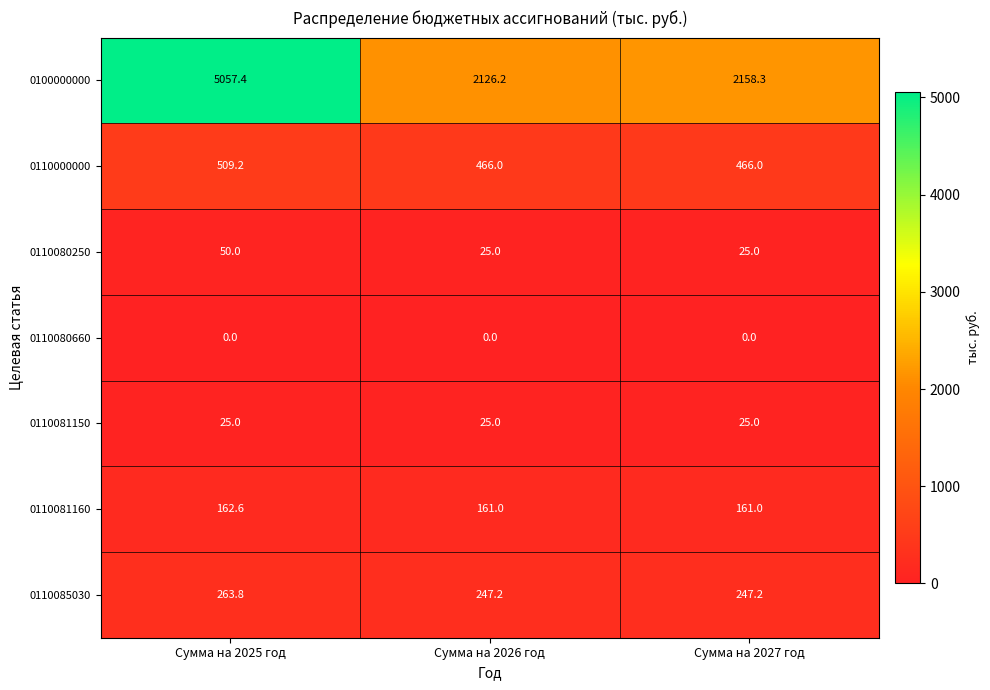

Is it true that 0110000000 equals 466.0 at Сумма на 2026 год?

True